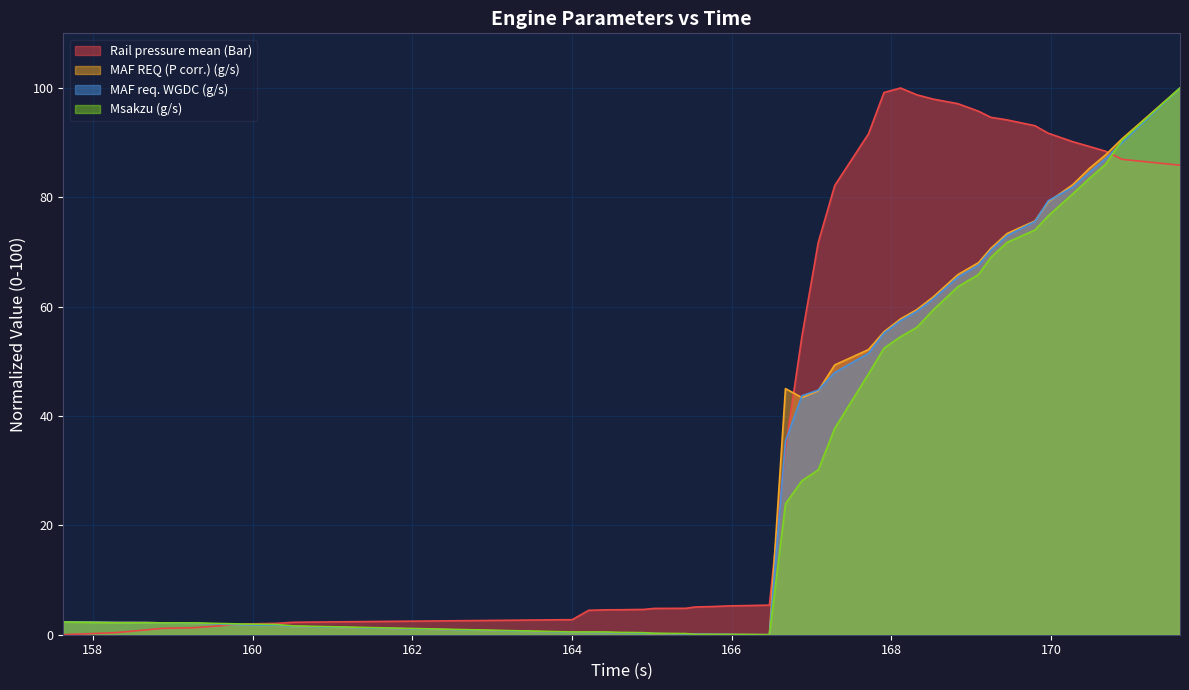

Is it true that Msakzu (g/s) equals 0.0 at 0?

False